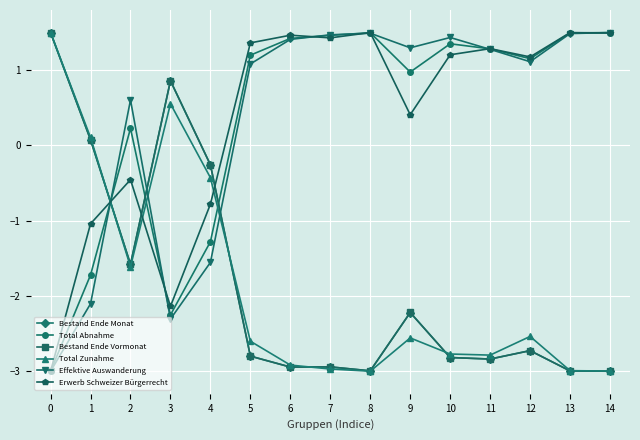

Count the number of data series in this chart.

6